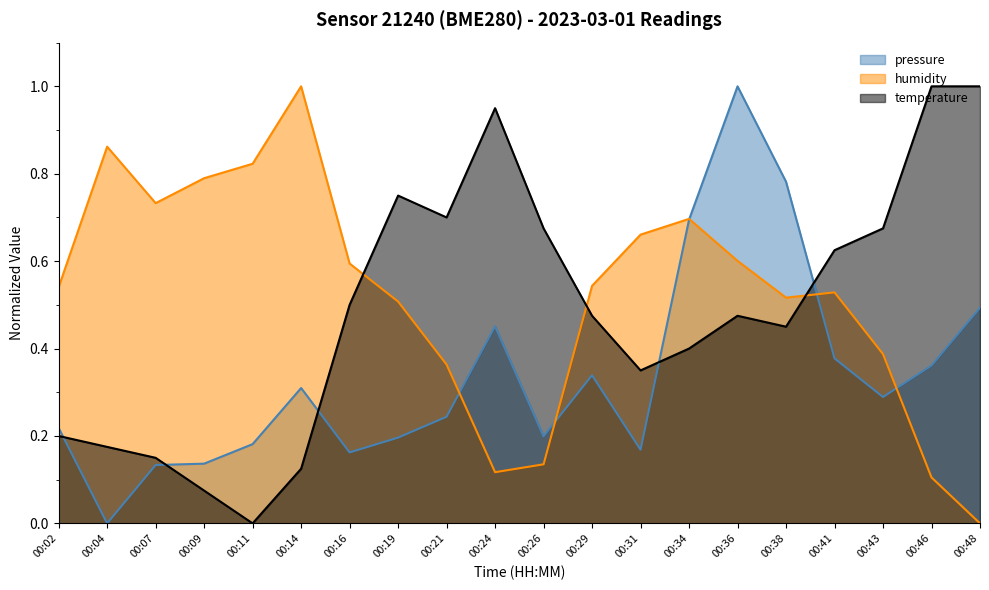

Reading right to left, list all the values displayed in this chart.

pressure: 00:48=0.5	00:46=0.4	00:43=0.3	00:41=0.4	00:38=0.8	00:36=1.0	00:34=0.7	00:31=0.2	00:29=0.3	00:26=0.2	00:24=0.5	00:21=0.2	00:19=0.2	00:16=0.2	00:14=0.3	00:11=0.2	00:09=0.1	00:07=0.1	00:04=0.0	00:02=0.2
humidity: 00:48=0.0	00:46=0.1	00:43=0.4	00:41=0.5	00:38=0.5	00:36=0.6	00:34=0.7	00:31=0.7	00:29=0.5	00:26=0.1	00:24=0.1	00:21=0.4	00:19=0.5	00:16=0.6	00:14=1.0	00:11=0.8	00:09=0.8	00:07=0.7	00:04=0.9	00:02=0.5
temperature: 00:48=1.0	00:46=1.0	00:43=0.7	00:41=0.6	00:38=0.4	00:36=0.5	00:34=0.4	00:31=0.3	00:29=0.5	00:26=0.7	00:24=0.9	00:21=0.7	00:19=0.7	00:16=0.5	00:14=0.1	00:11=0.0	00:09=0.1	00:07=0.2	00:04=0.2	00:02=0.2